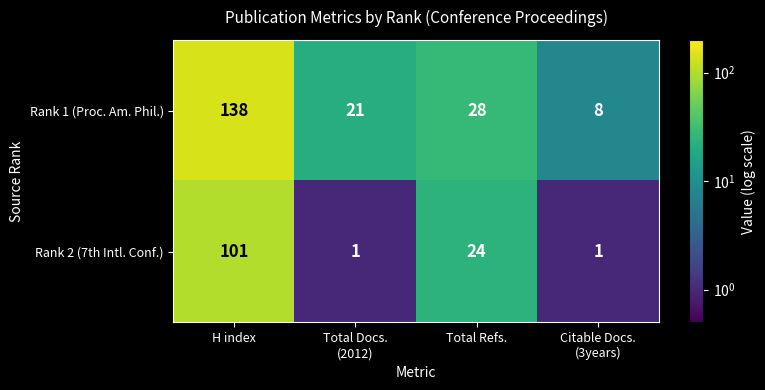

Count the number of data series in this chart.

2